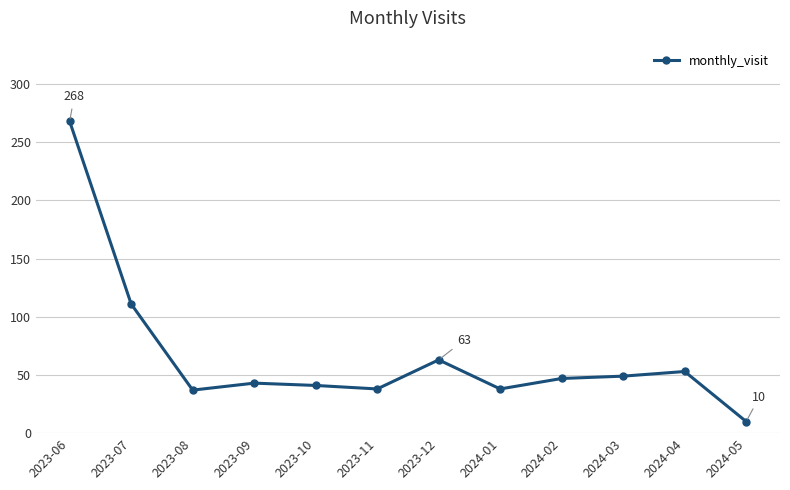

Which category has the highest value across all series?

2023-06